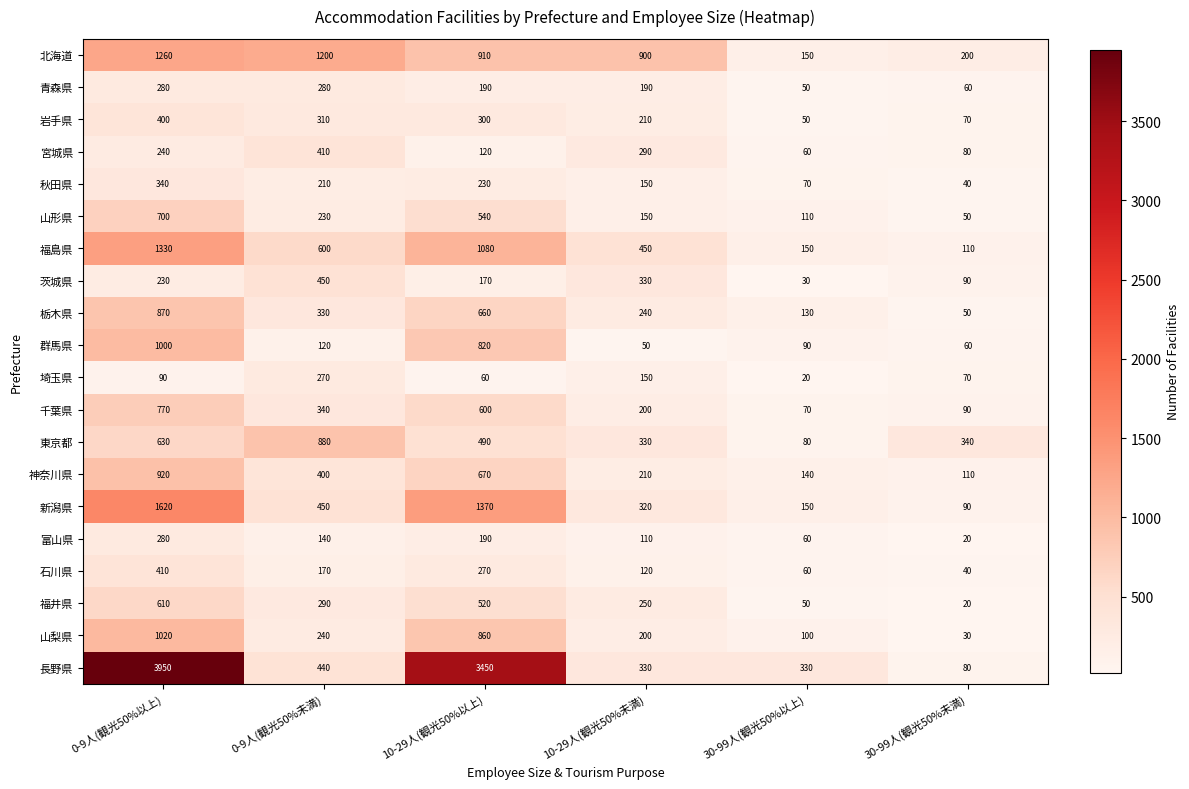

How many data points does each series have?

6